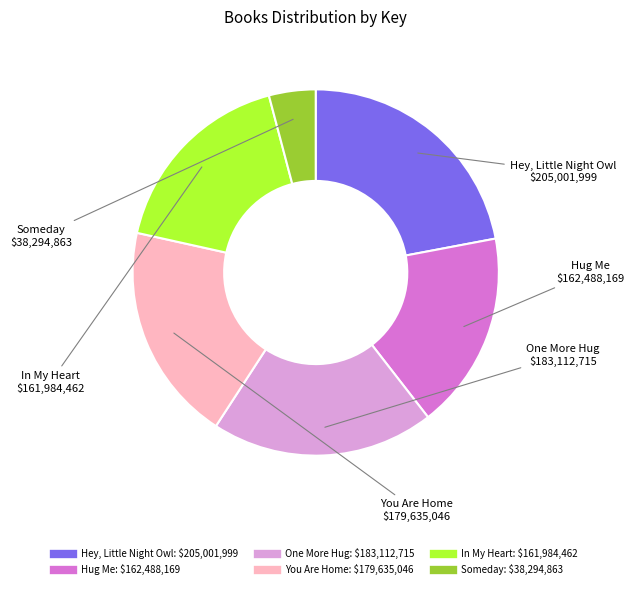

Between Hug Me and Someday, which is larger?

Hug Me